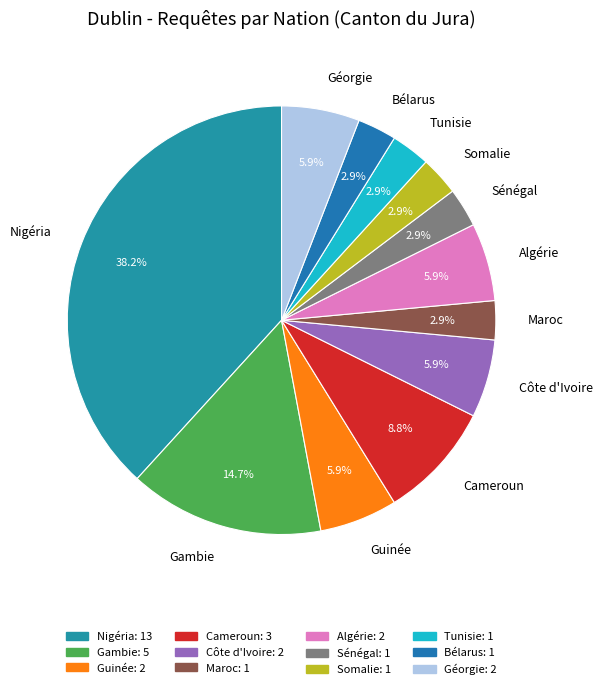

Which category has the biggest portion of the pie?

Nigéria